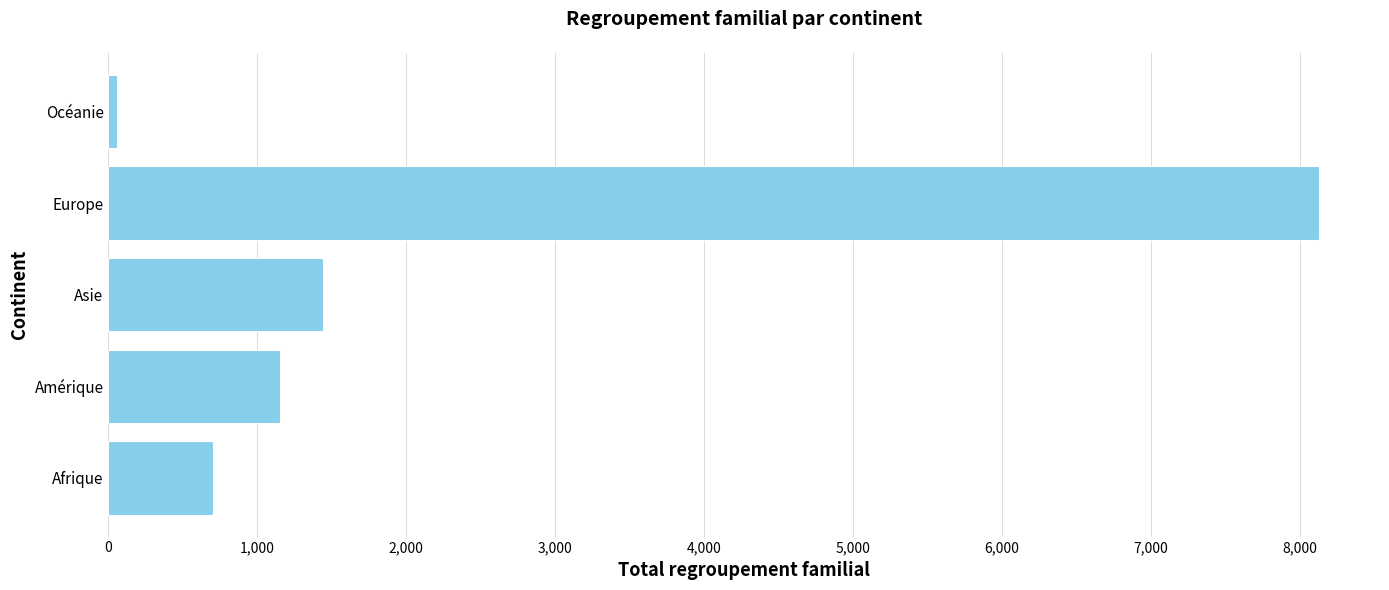

What is the minimum value shown in the chart?

60